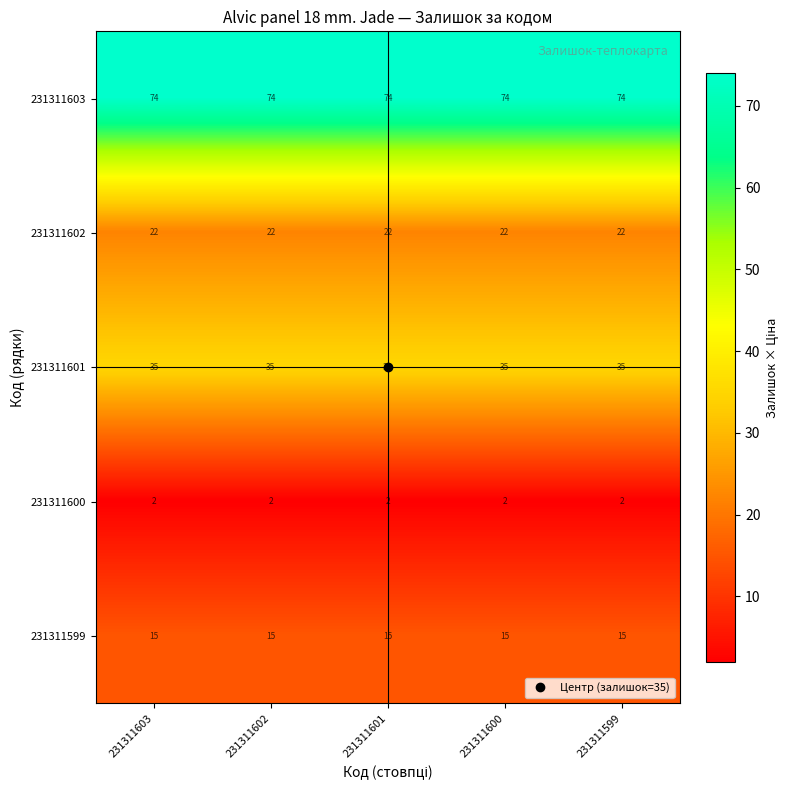

Which series has the largest total across all categories?

231311603